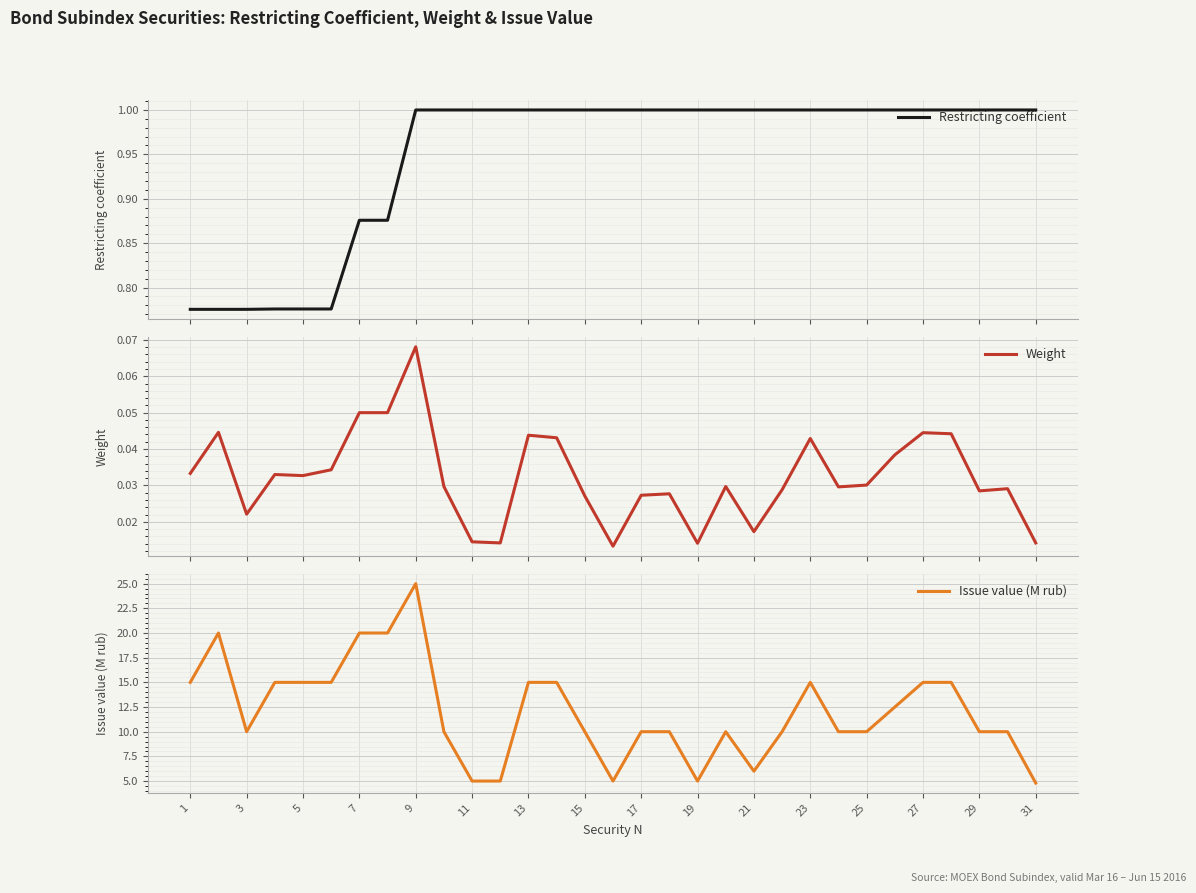

How many data points in Issue value (M rub) are above 10?

14